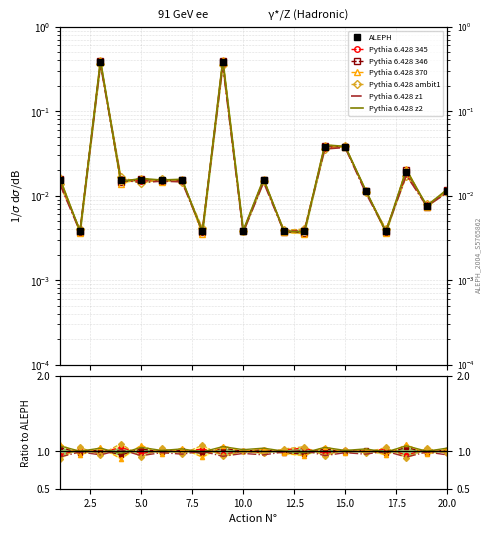

Is it true that Ratio_346 equals 0.6 at 2?

False